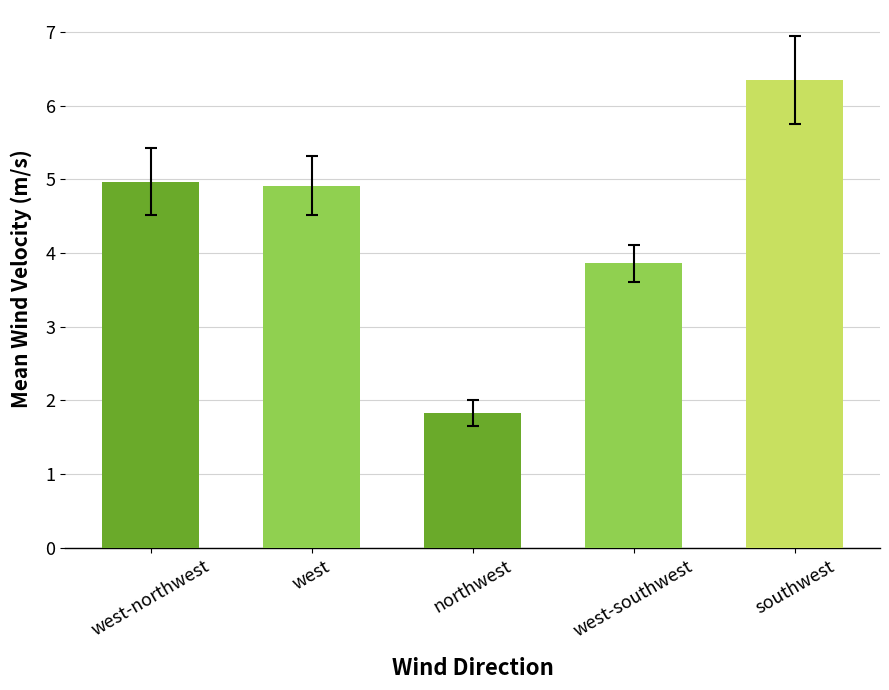

The chart shows a value of 1.4 at west. True or false?

False